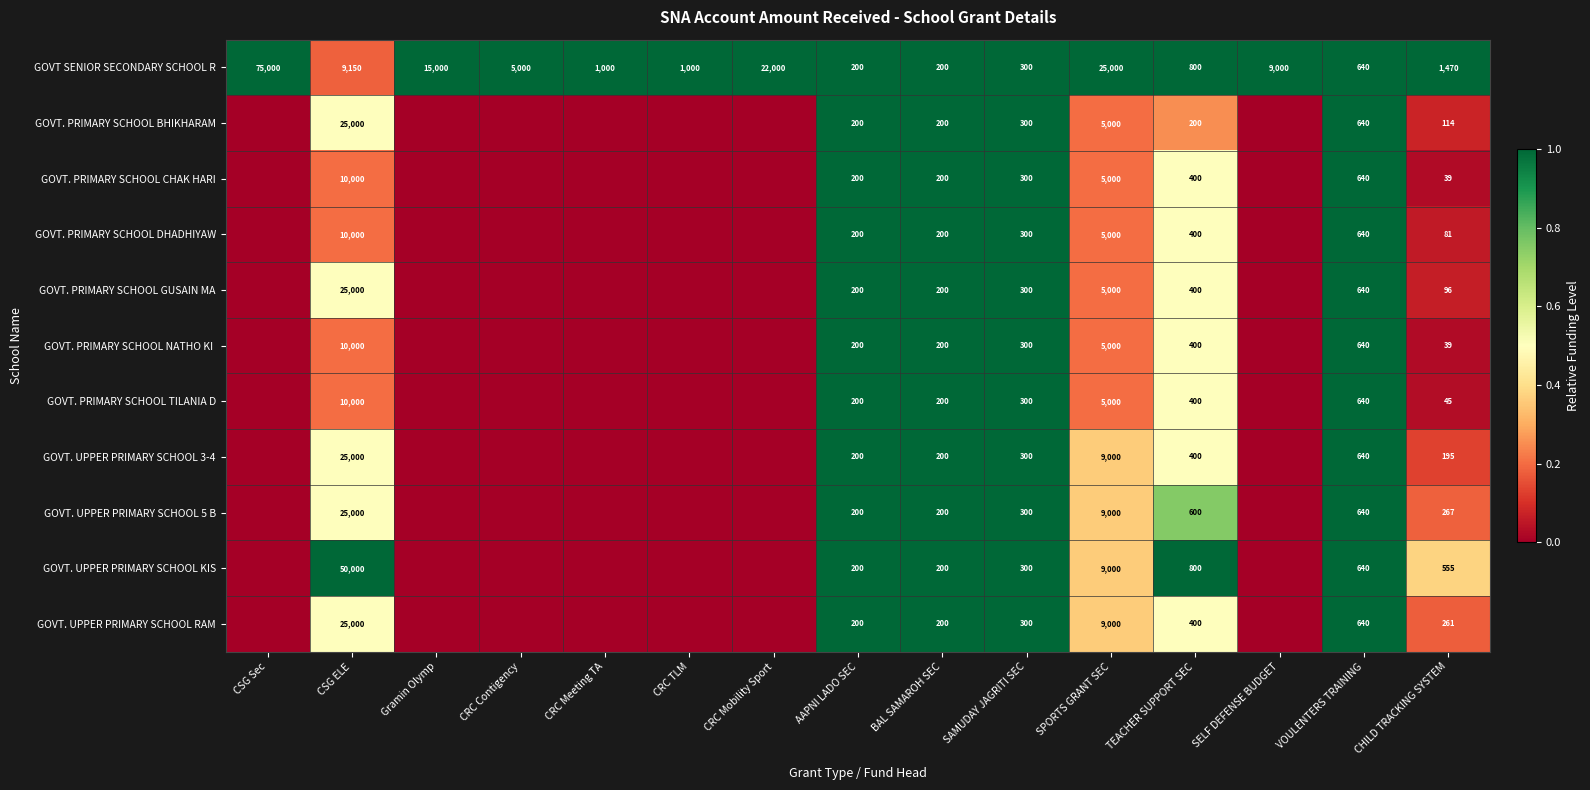

What is the approximate value of GOVT SENIOR SECONDARY SCHOOL R at CSG Sec, to the nearest 50?

75000